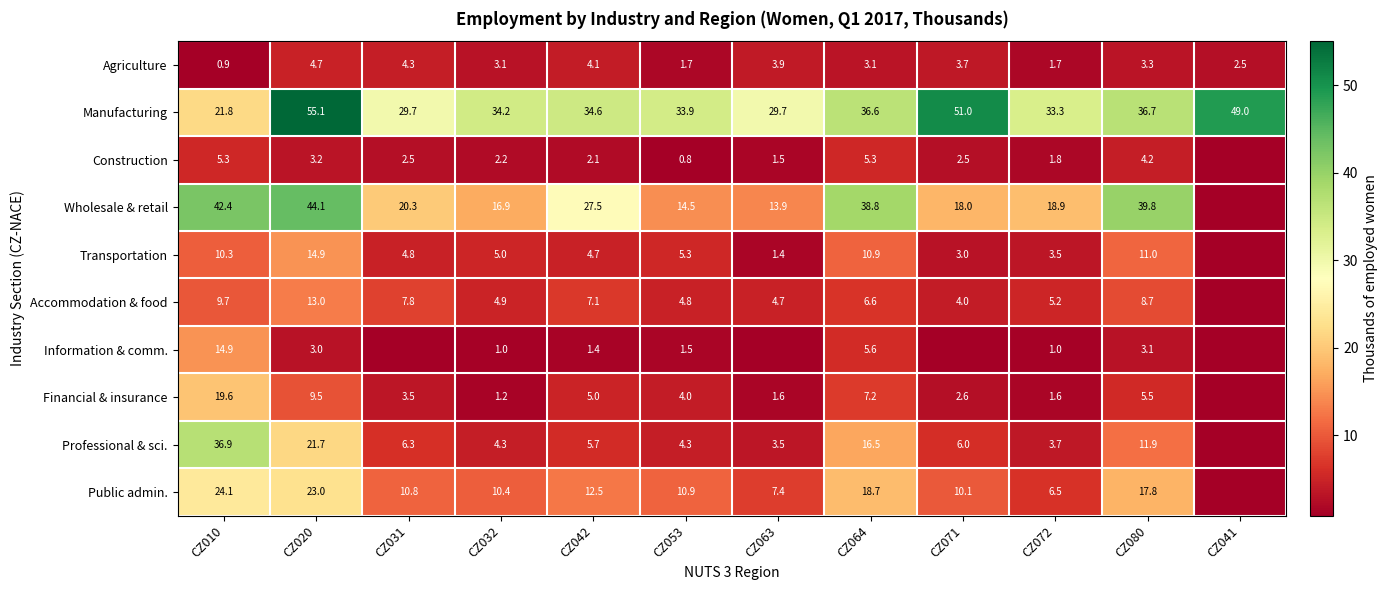

At which label is Manufacturing closest to 38?

CZ080